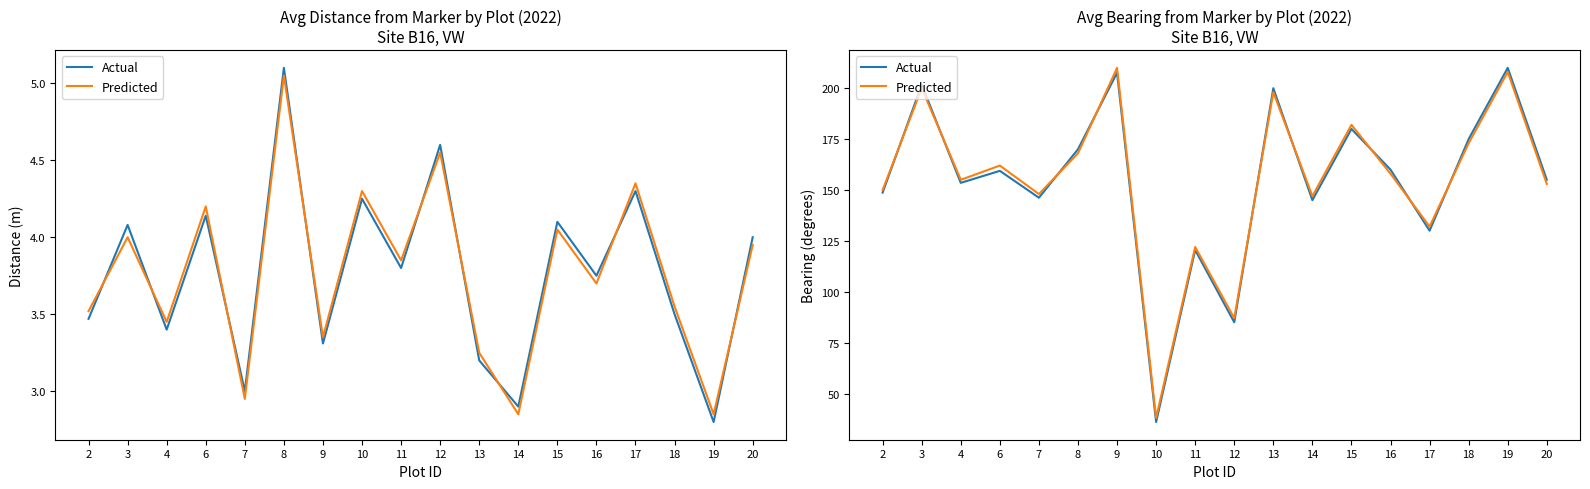

Where is the first local minimum for Predicted?

4